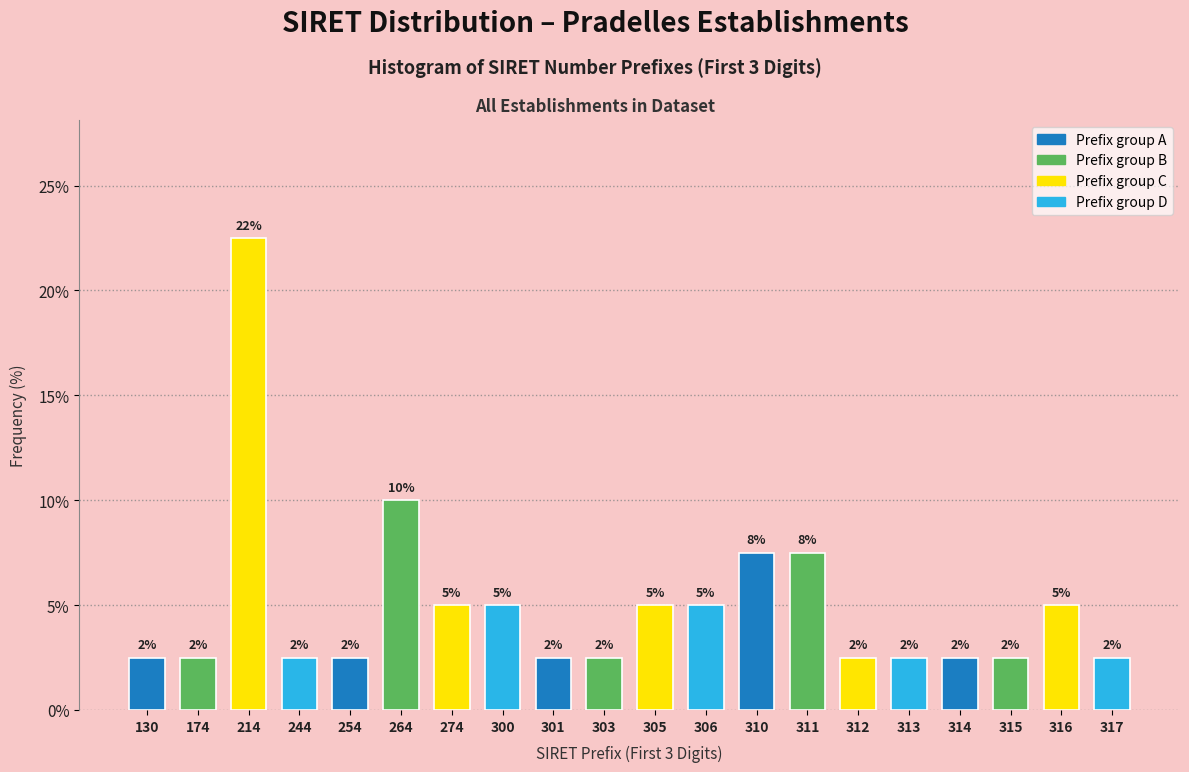

How many bars are there in total?

20